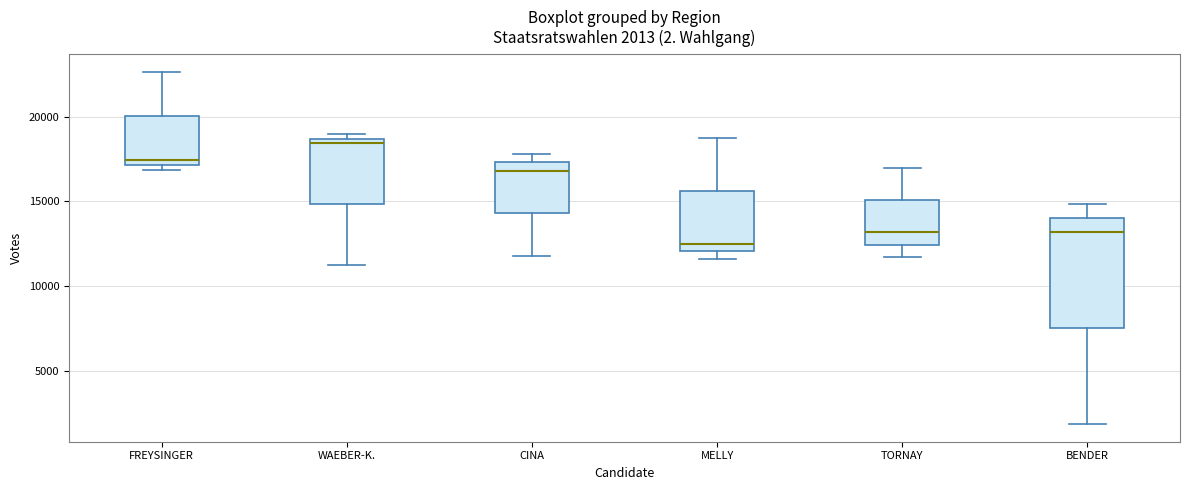

Which box is the tallest, from its lower edge to its upper edge?

BENDER